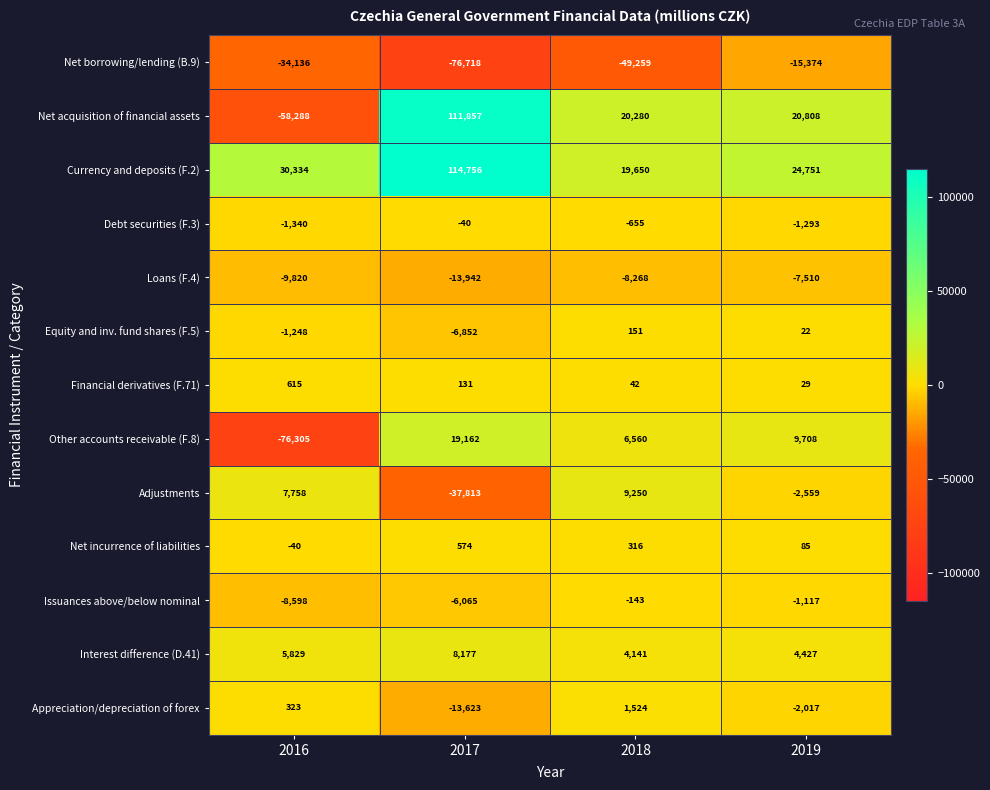

Between 2016 and 2019, which series saw the biggest shift?

Other accounts receivable (F.8)